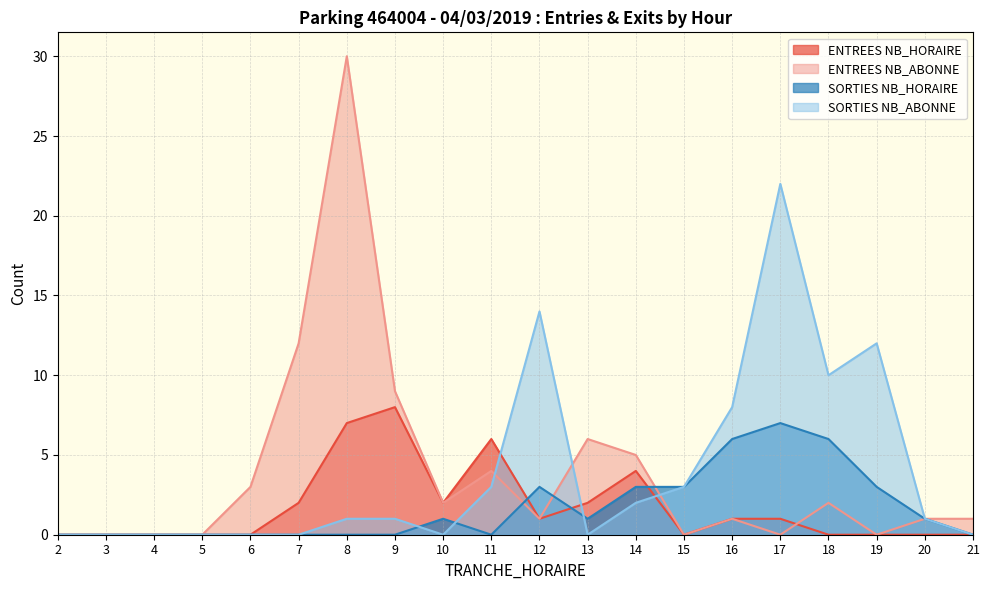

Is it true that ENTREES NB_HORAIRE equals 2 at 8?

False